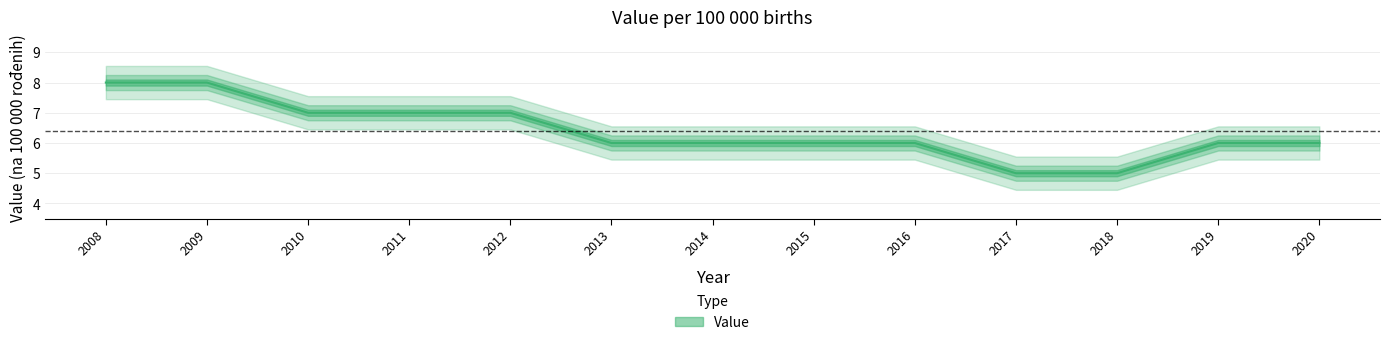

What is the change in value from 2008 to 2010?

-1